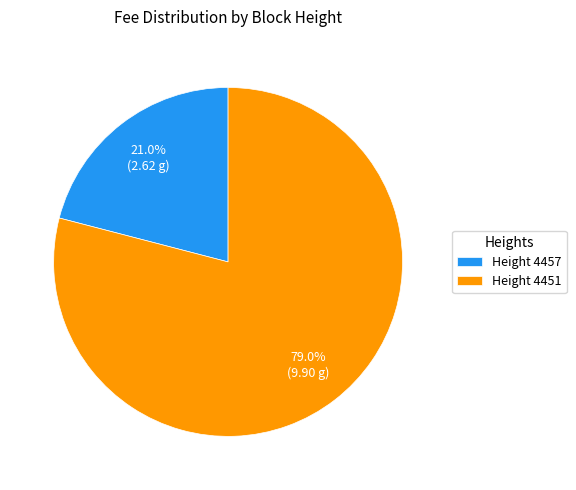

How many slices are in this pie chart?

2